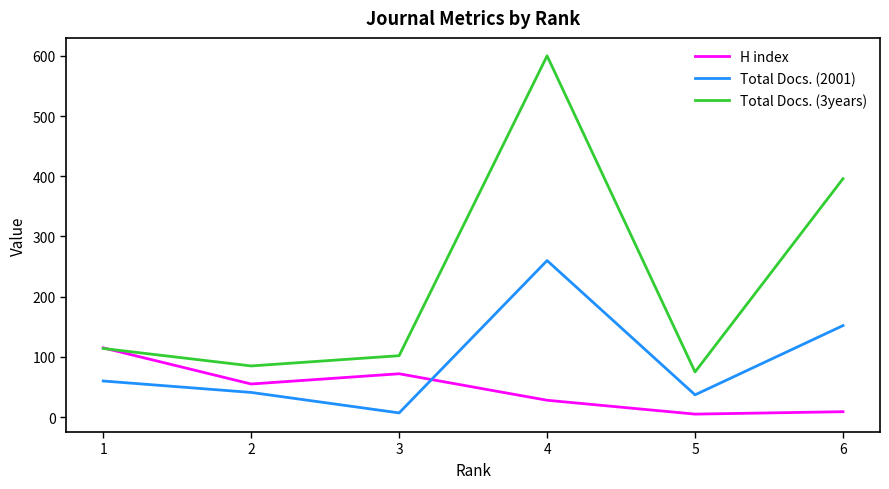

How many times do H index and Total Docs. (3years) cross each other?

1